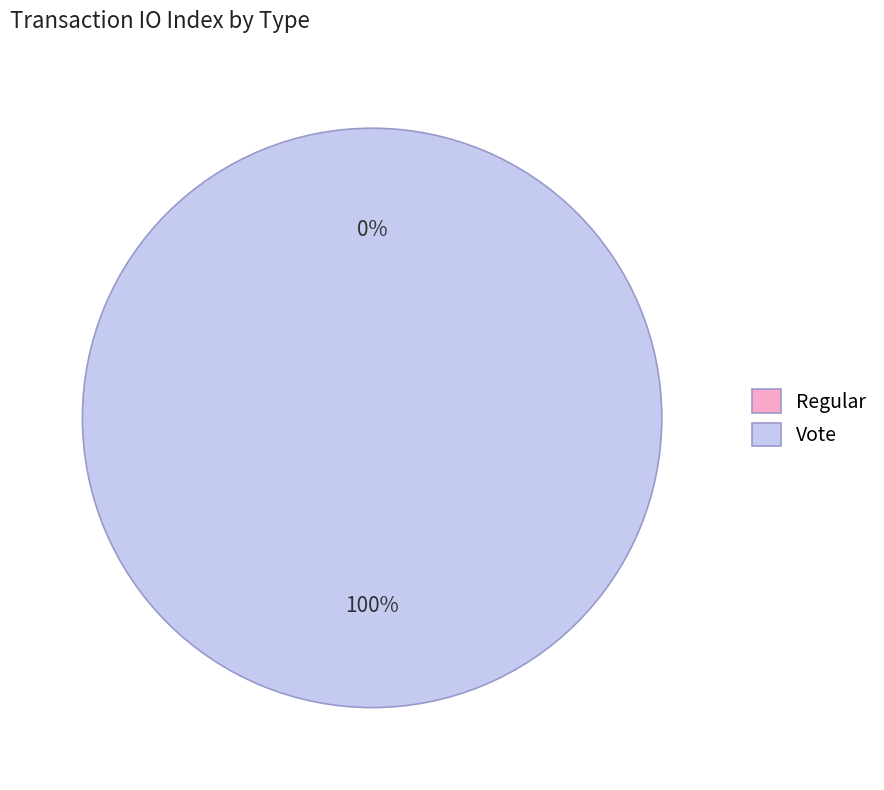

Which slice is the largest?

Vote